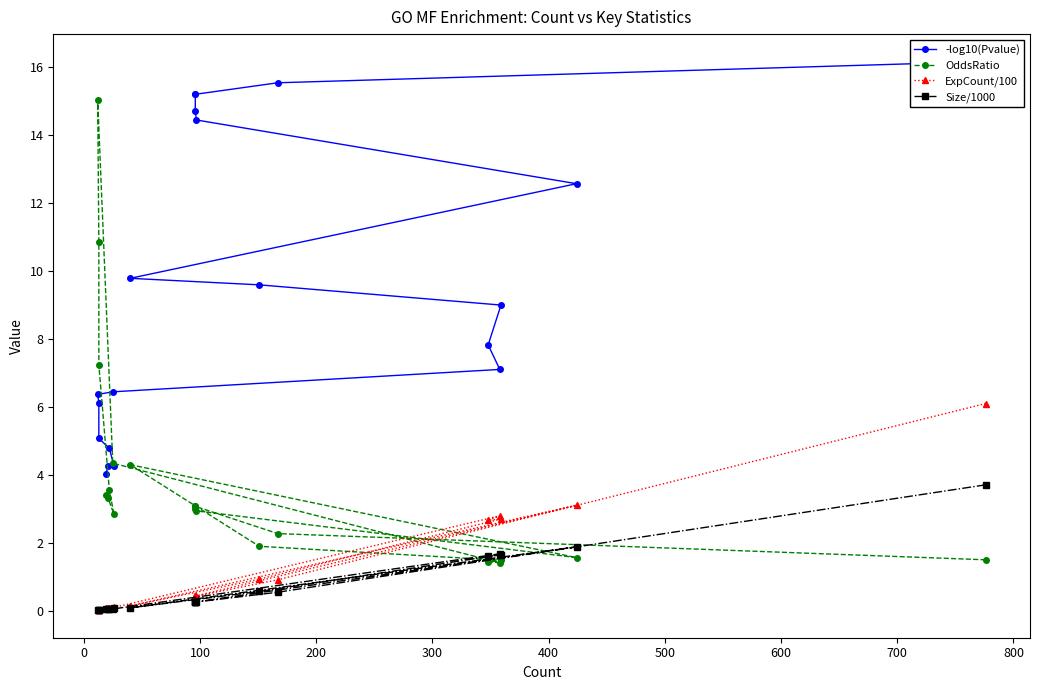

What is the minimum value for OddsRatio?

1.4